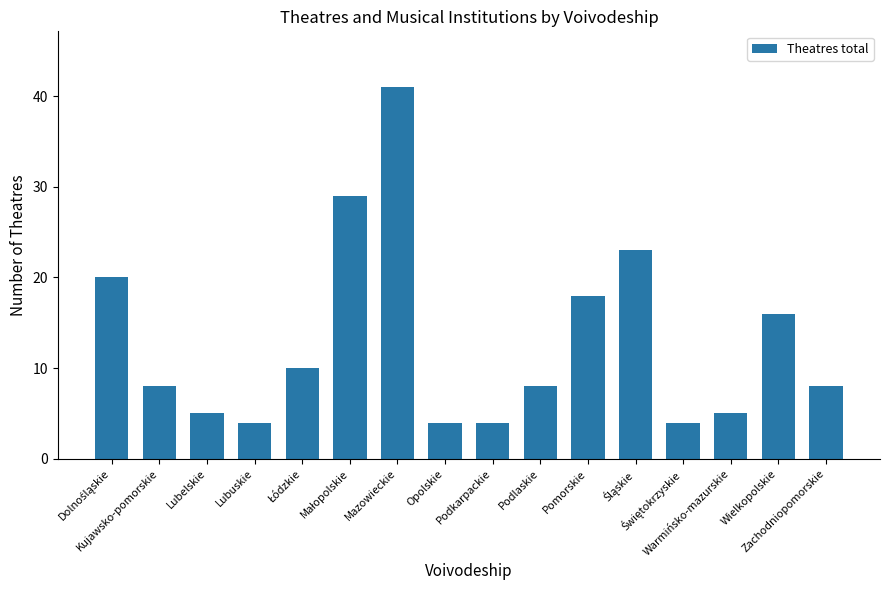

Does the chart contain any negative values?

No